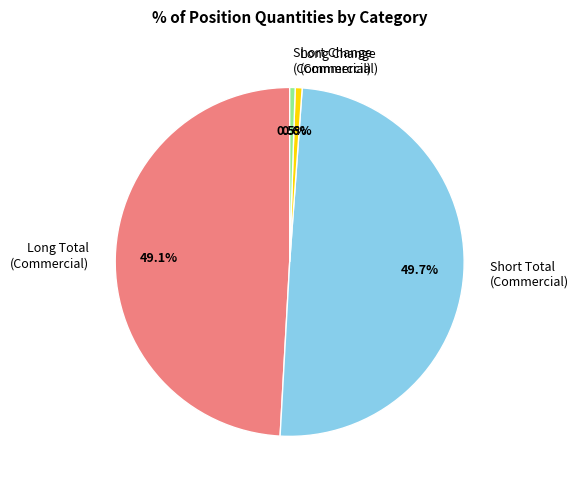

To the nearest percent, what is the combined percentage of Short Change (Commercial) and Short Total (Commercial)?

50%